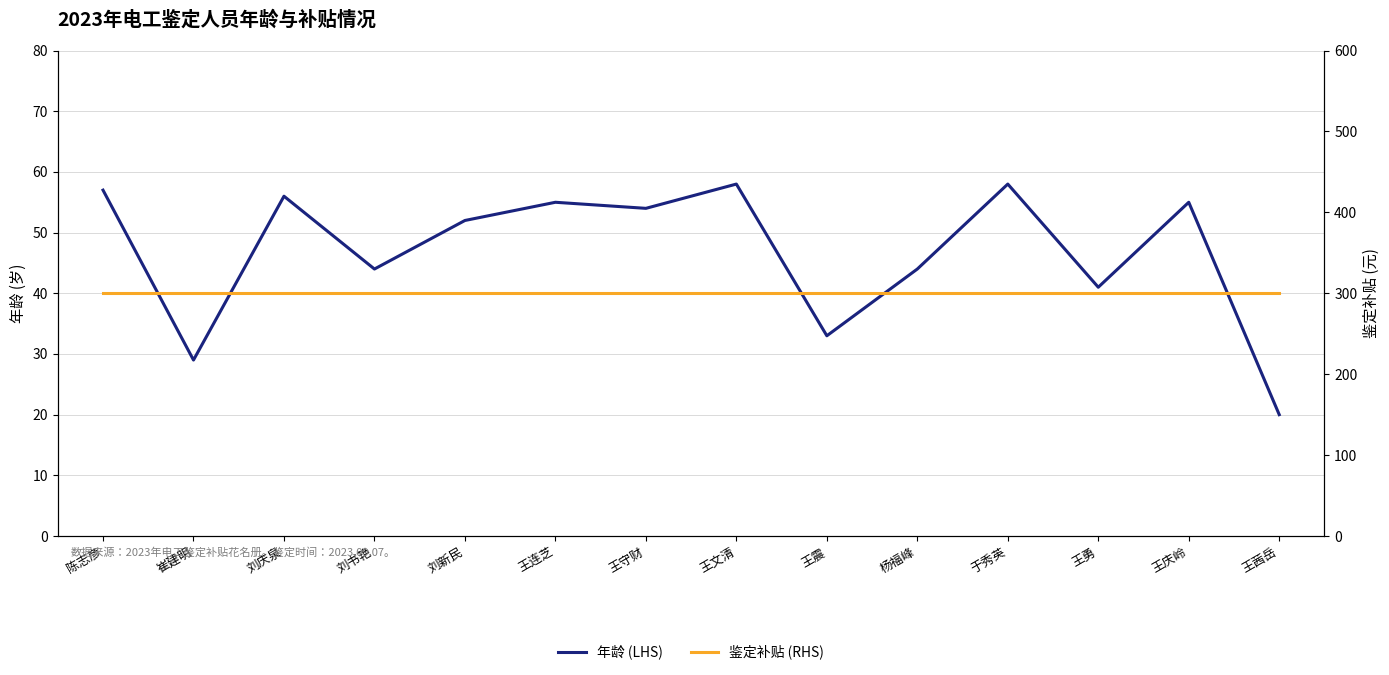

True or false: 鉴定补贴 (RHS) has a value of 300 at 王茜岳.

True